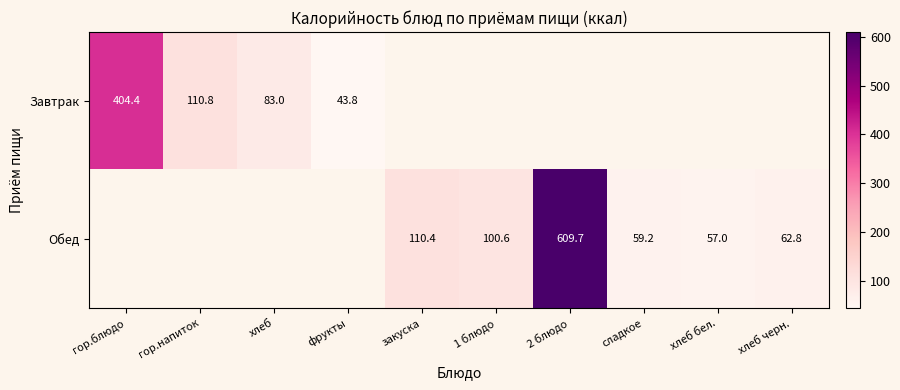

At how many categories does at least one series exceed 486?

1